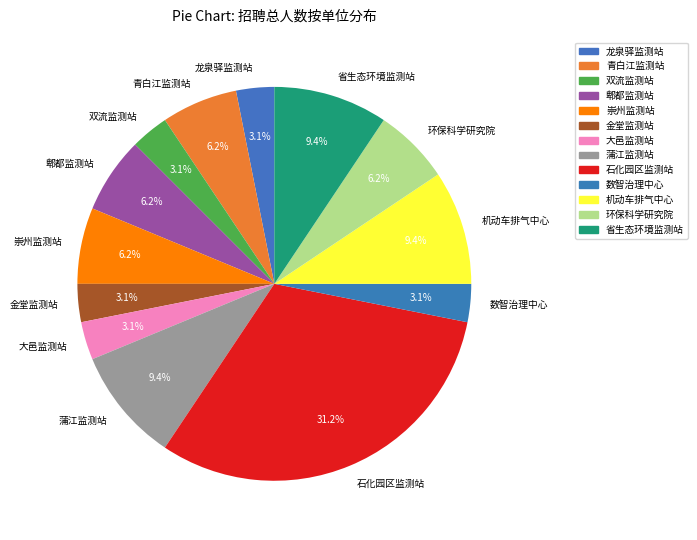

How many slices are in this pie chart?

13